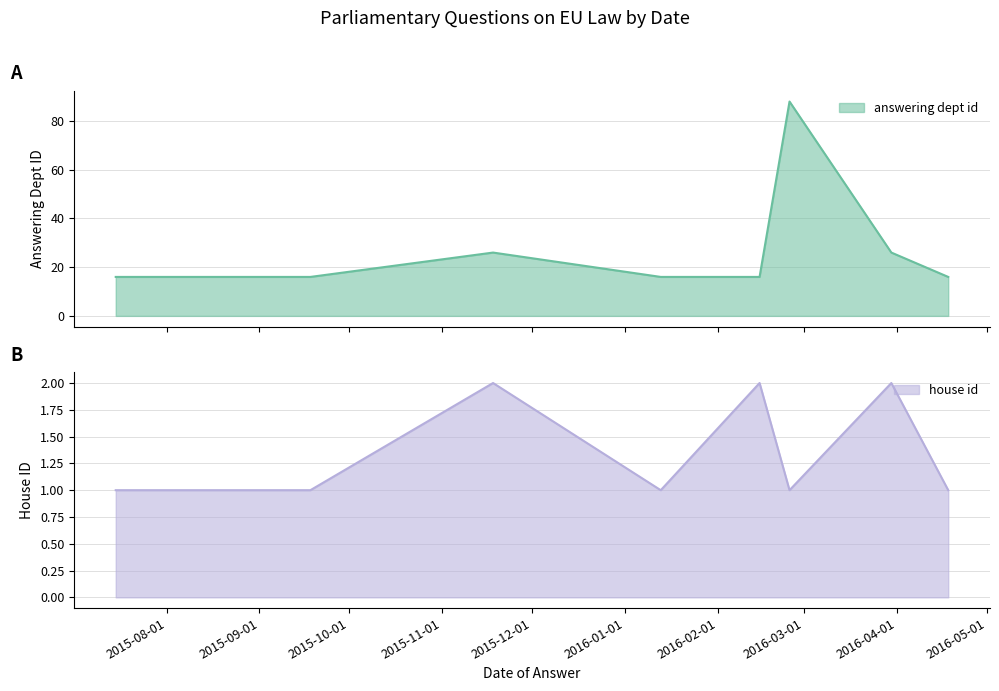

How many house id values are between 1 and 2?

10